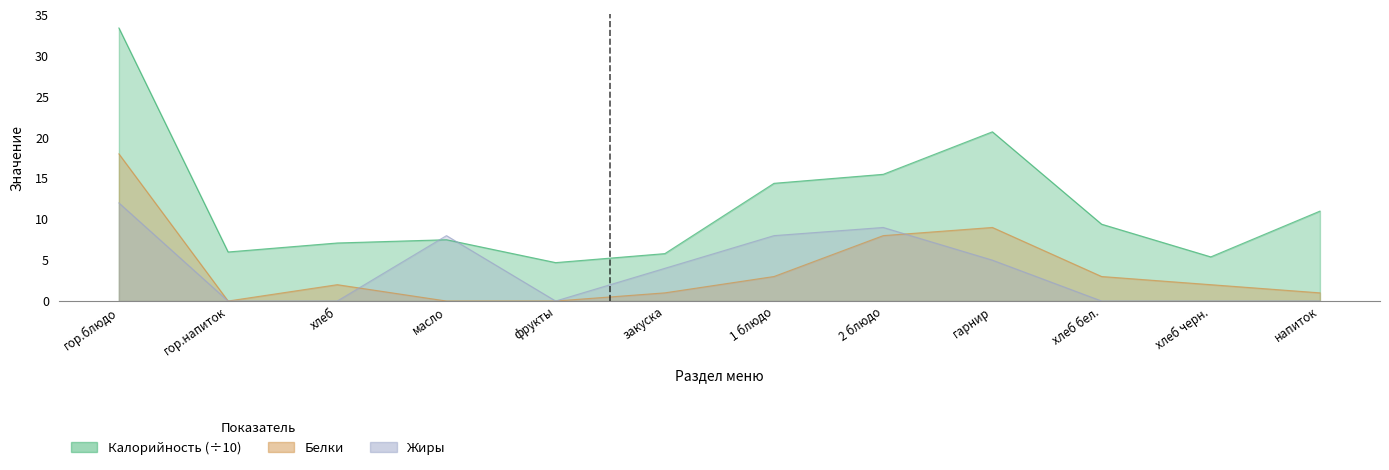

How many values in the Жиры series are below 4?

6